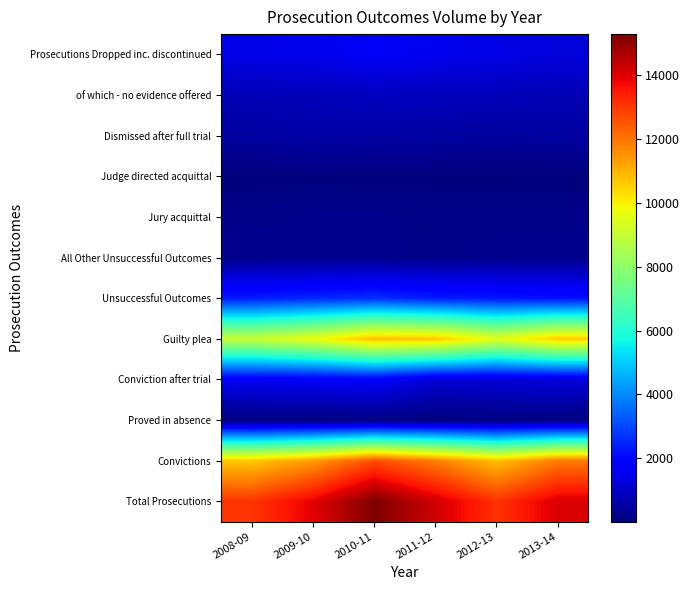

Which series has the widest spread of values?

Total Prosecutions